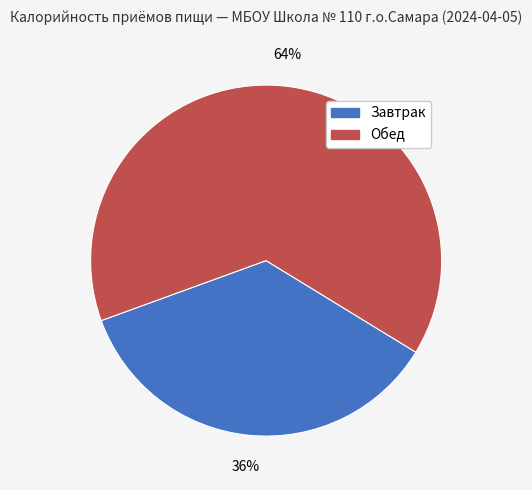

How many slices are in this pie chart?

2